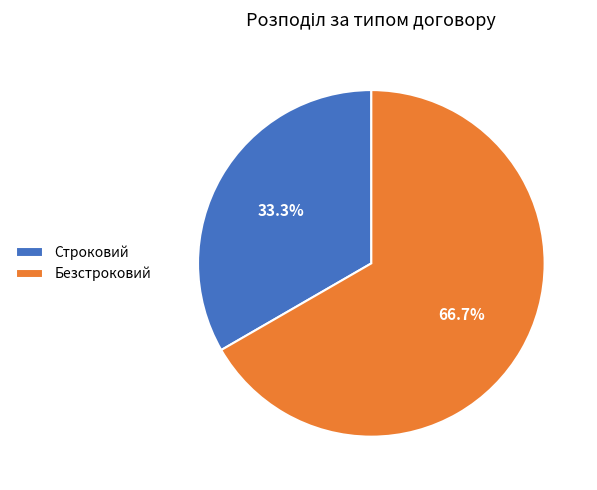

Which category has the biggest portion of the pie?

Безстроковий